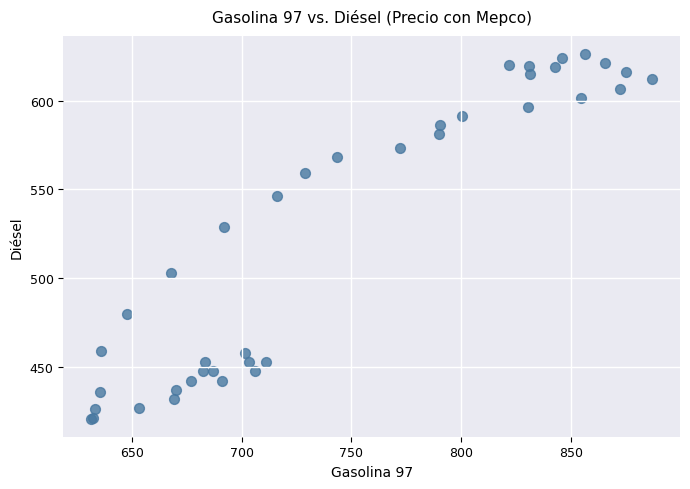

What Y value in the scatter plot is closest to 523?

528.9